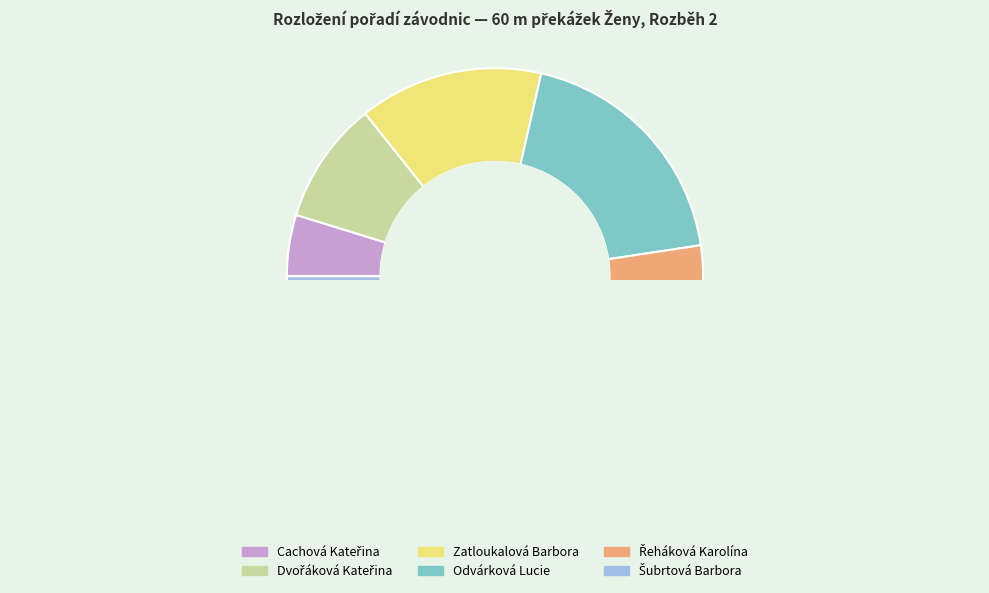

Does Šubrtová Barbora represent more than half of the total?

No